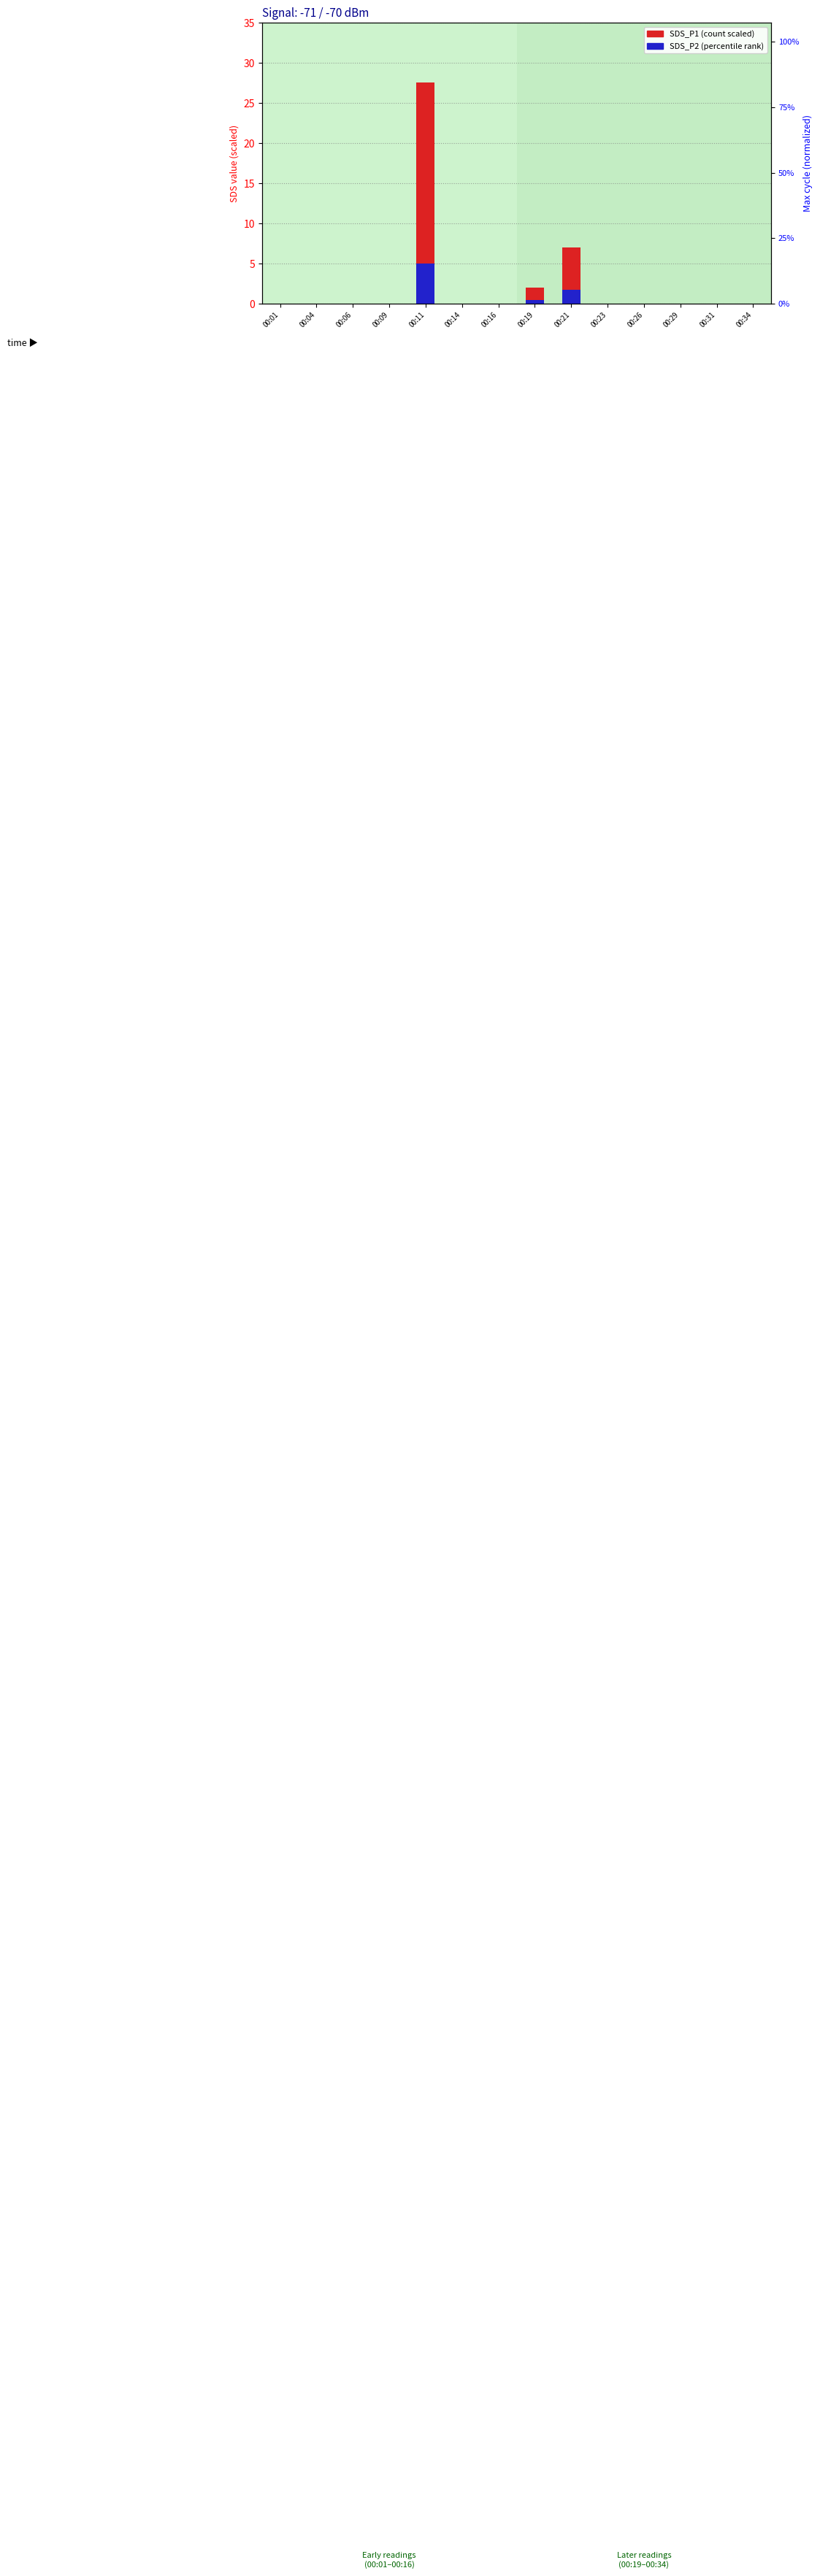

How many positive values does the SDS_P1 (scaled) series have?

3